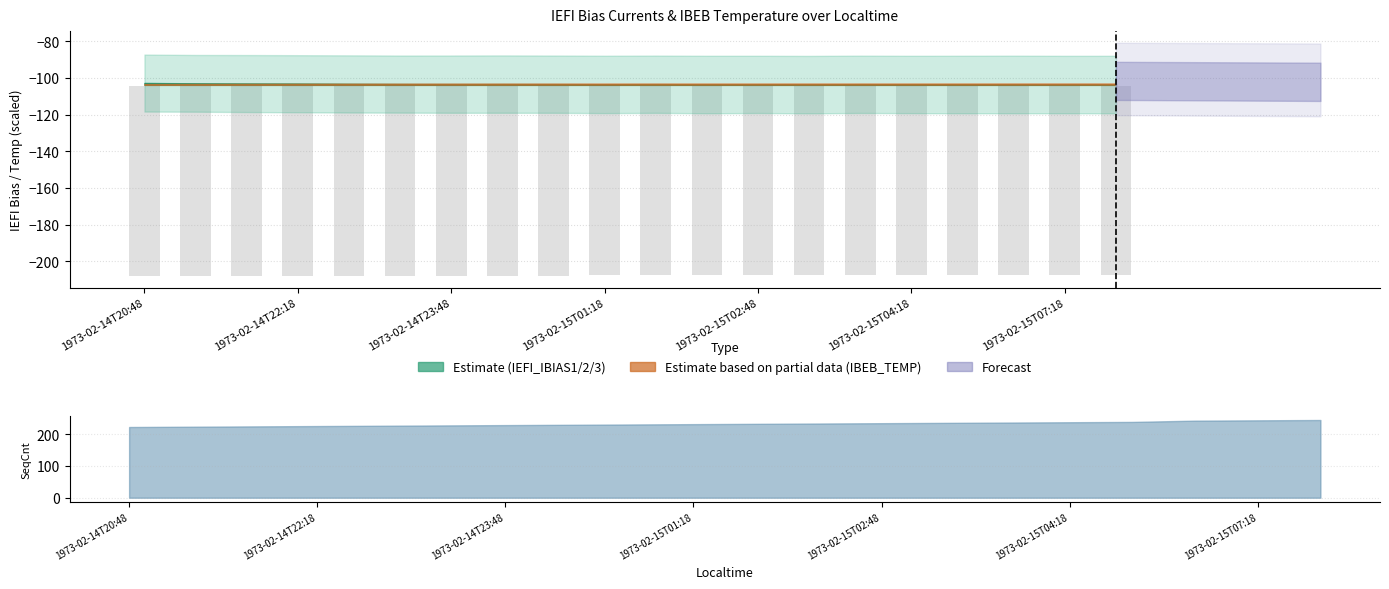

What is the difference between the second highest and second lowest values?

0.6